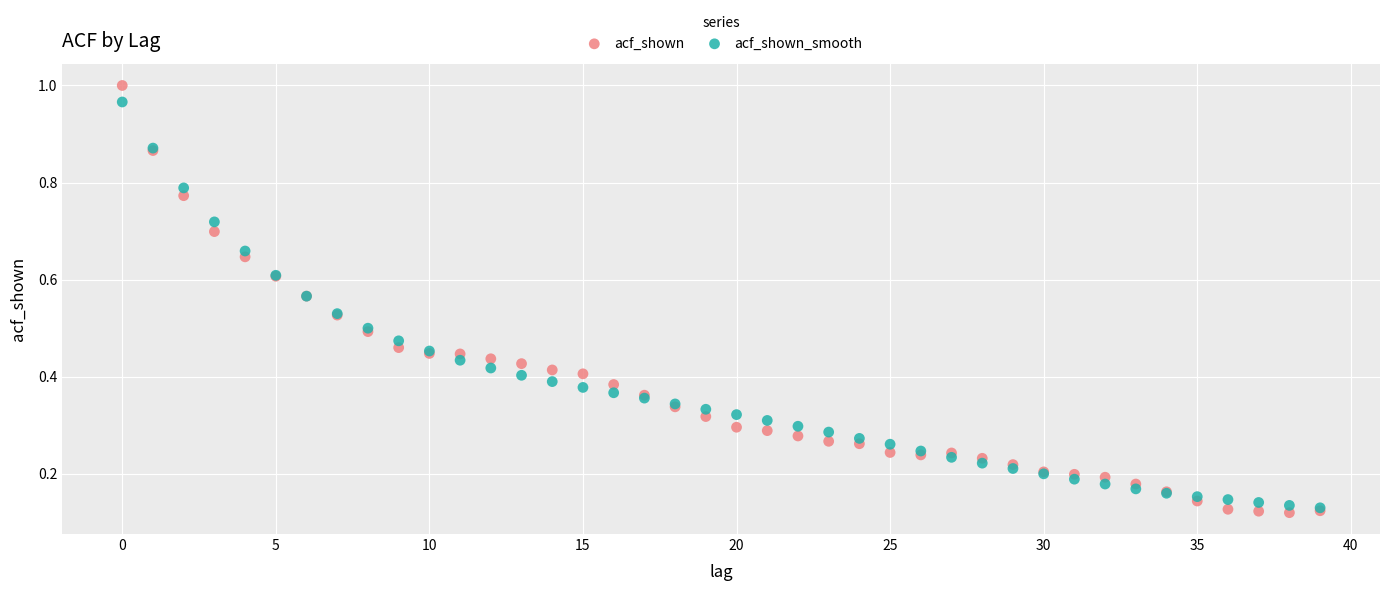

Which series contains the lowest Y value?

acf_shown